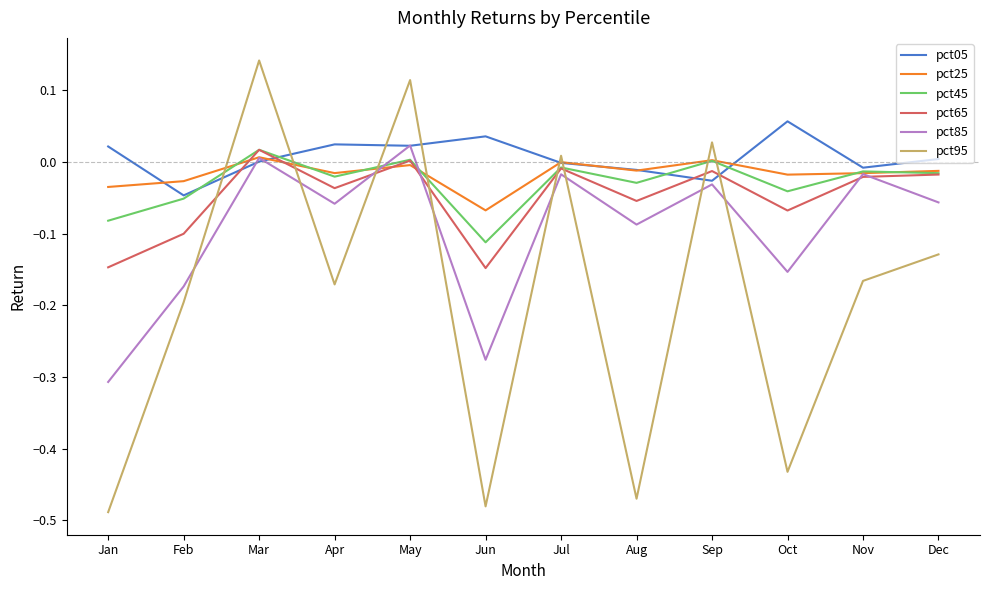

How many lines are shown in the chart?

6